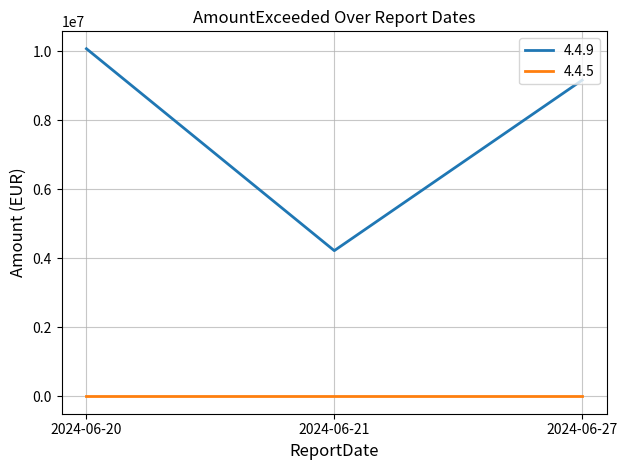

The value of 4.4.9 at 2024-06-21 is 6635726.6. True or false?

False